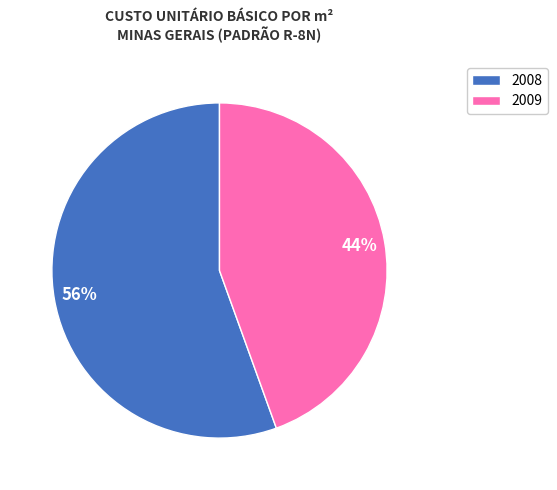

How many slices are in this pie chart?

2